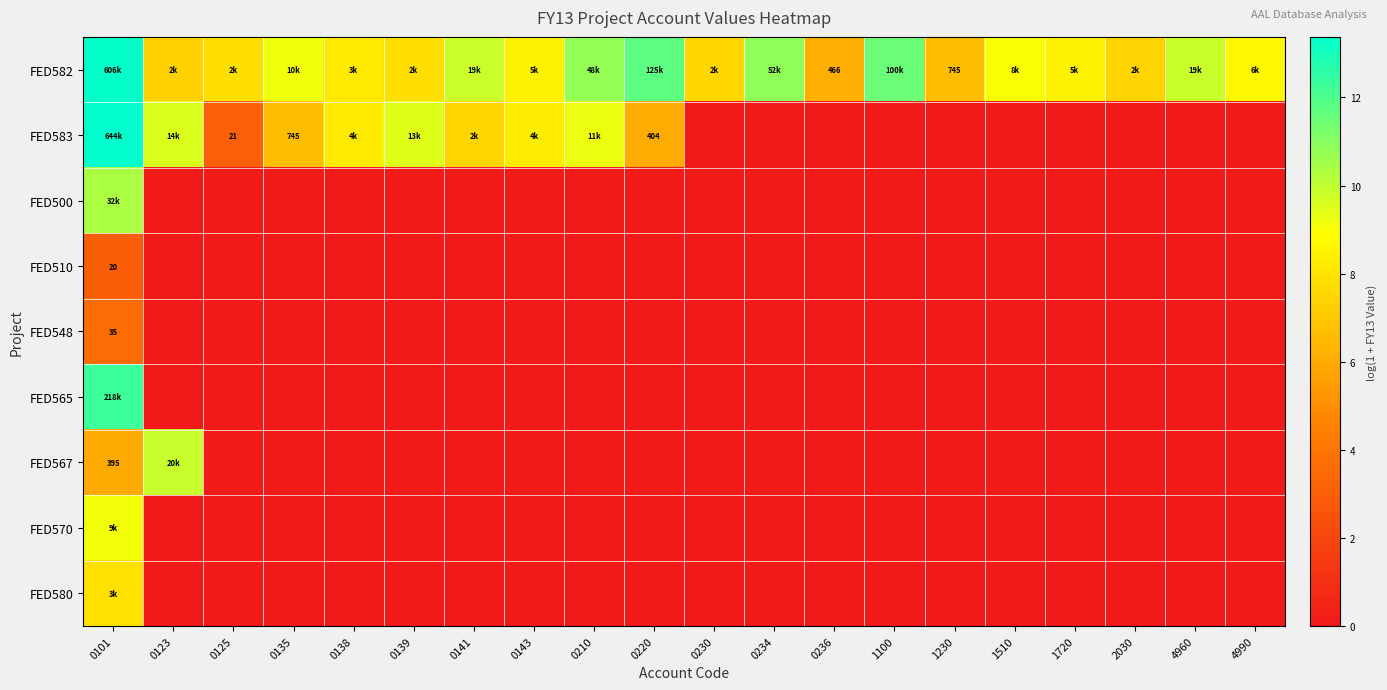

The FED580 series shows -5.2 at 1100. True or false?

False